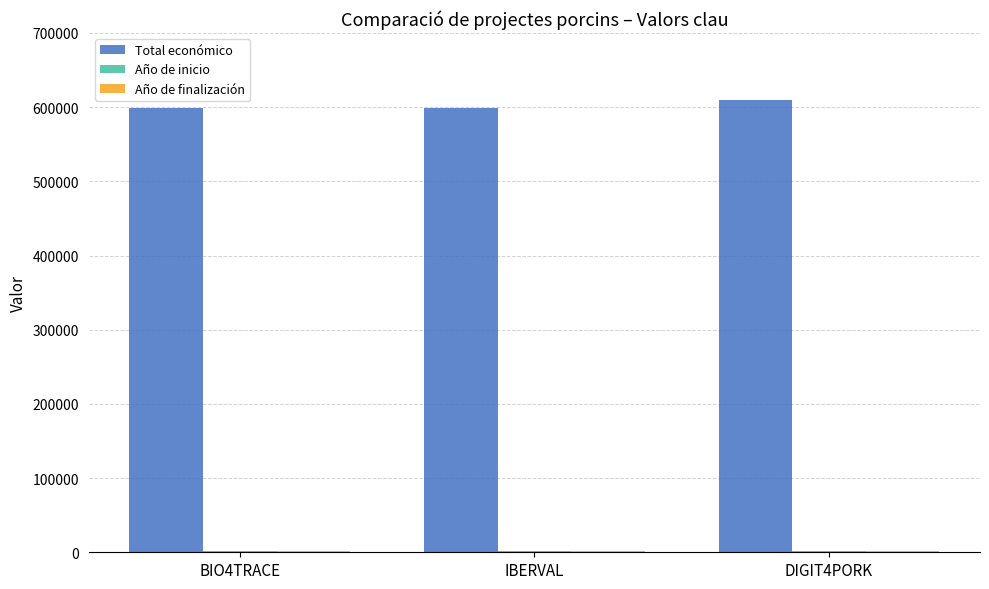

The value of Total económico at BIO4TRACE is 218286. True or false?

False